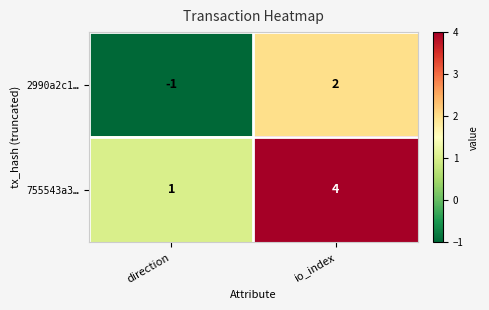

At direction, list the series in order from largest to smallest.

755543a3…, 2990a2c1…